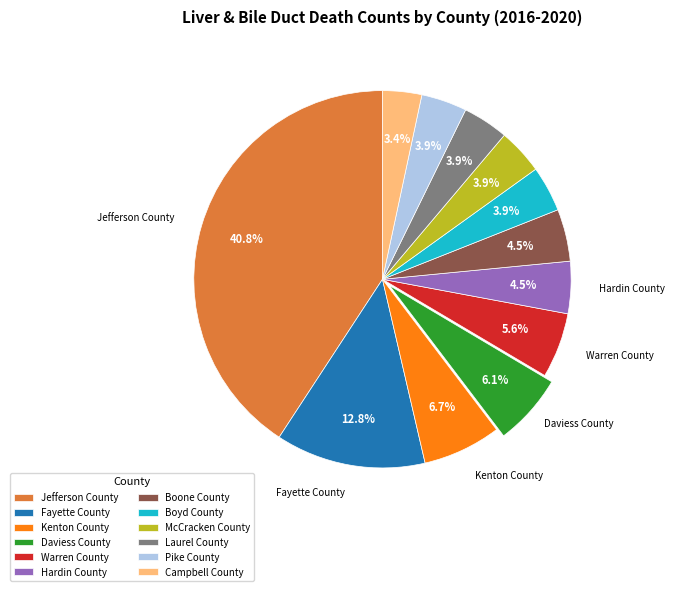

Between Kenton County and Pike County, which is larger?

Kenton County